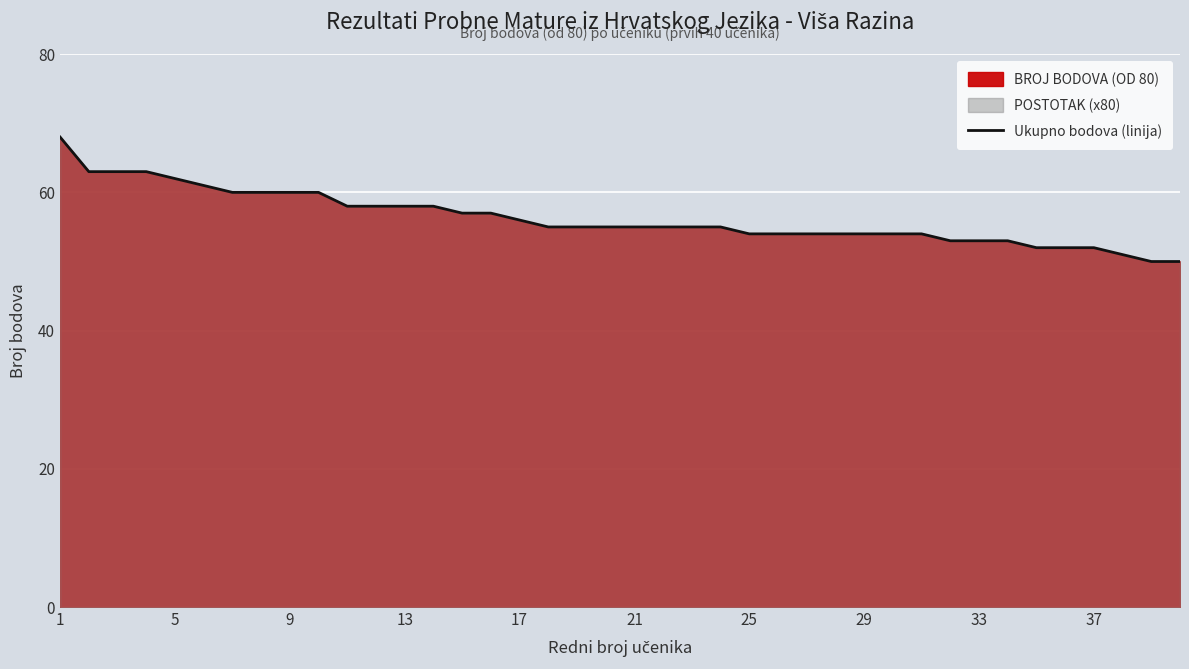

True or false: there are more than 1 points higher than both neighbors.

False